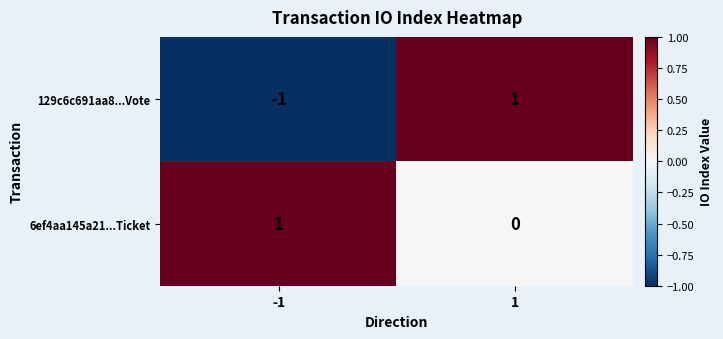

The 129c6c691aa8...Vote series shows 1 at 1. True or false?

True